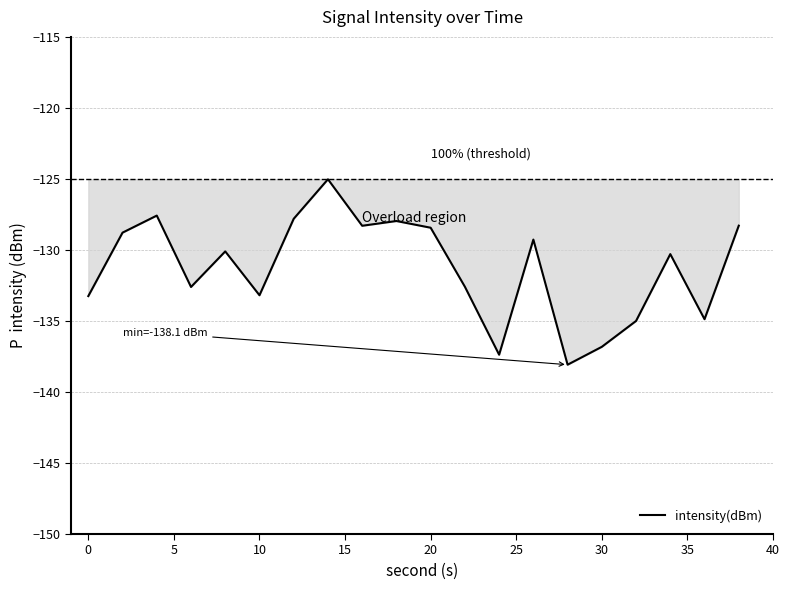

How many categories are shown in the chart?

20